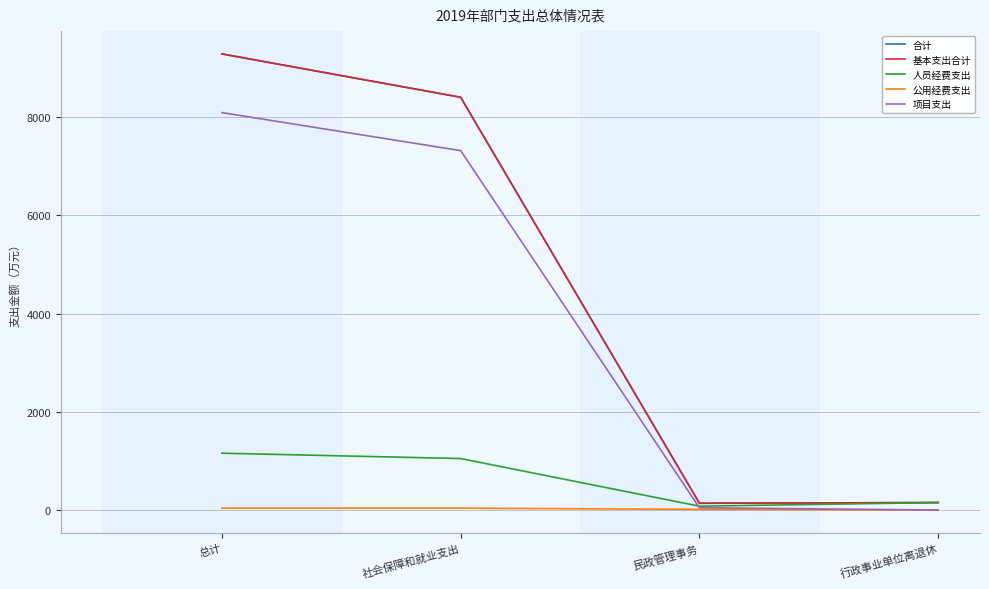

Is this an area chart (filled region under the line)?

No